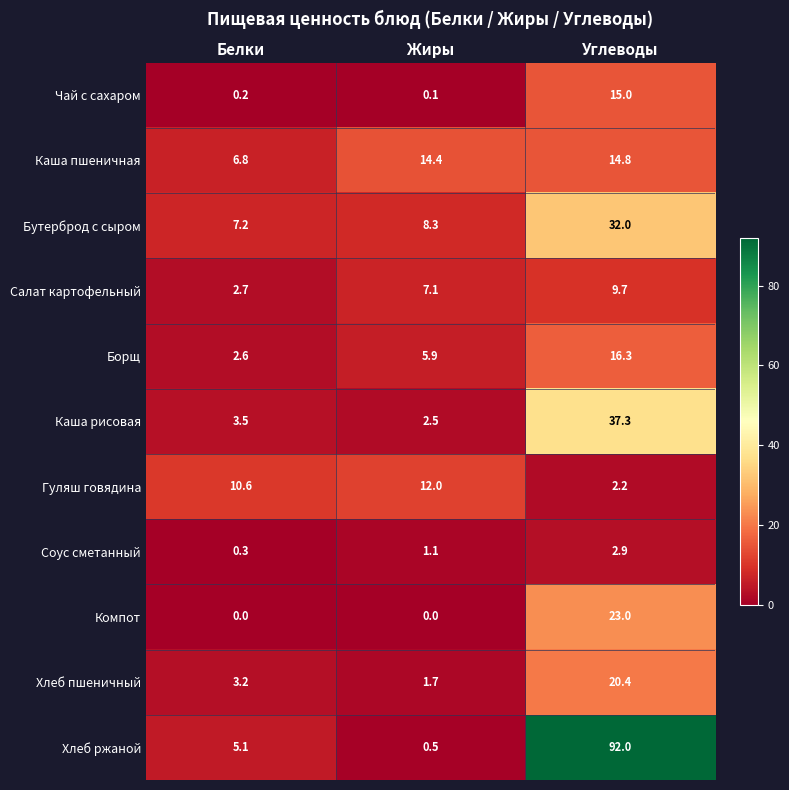

Which series has the widest spread of values?

Хлеб ржаной